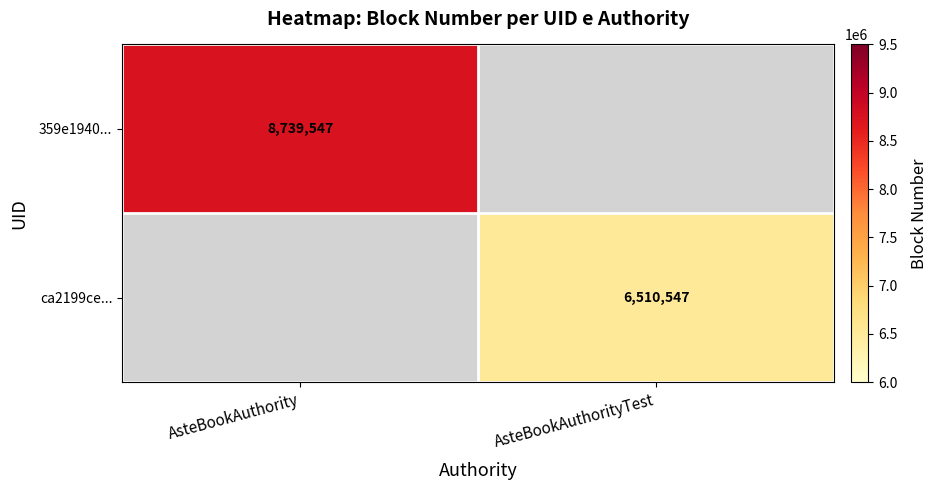

The 359e1940... series shows 8739547 at AsteBookAuthority. True or false?

True